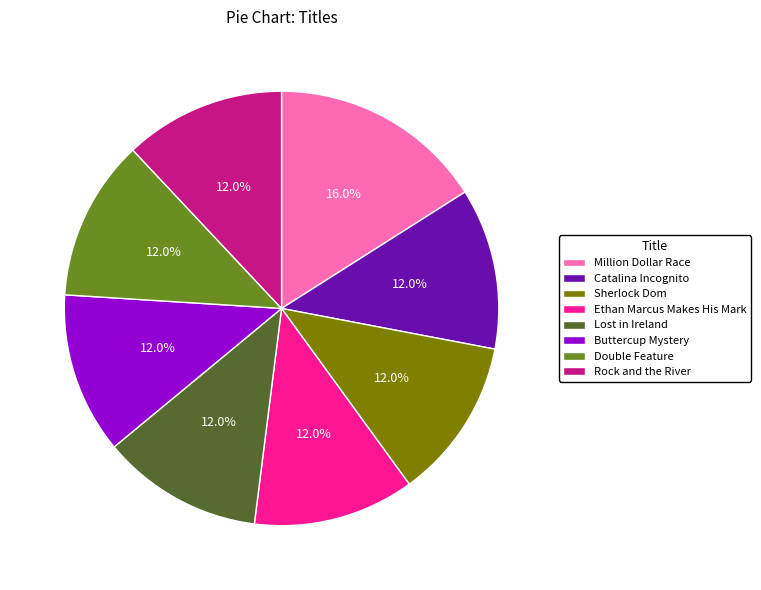

To the nearest percent, what is the difference between the Lost in Ireland and Million Dollar Race slice percentages?

4%